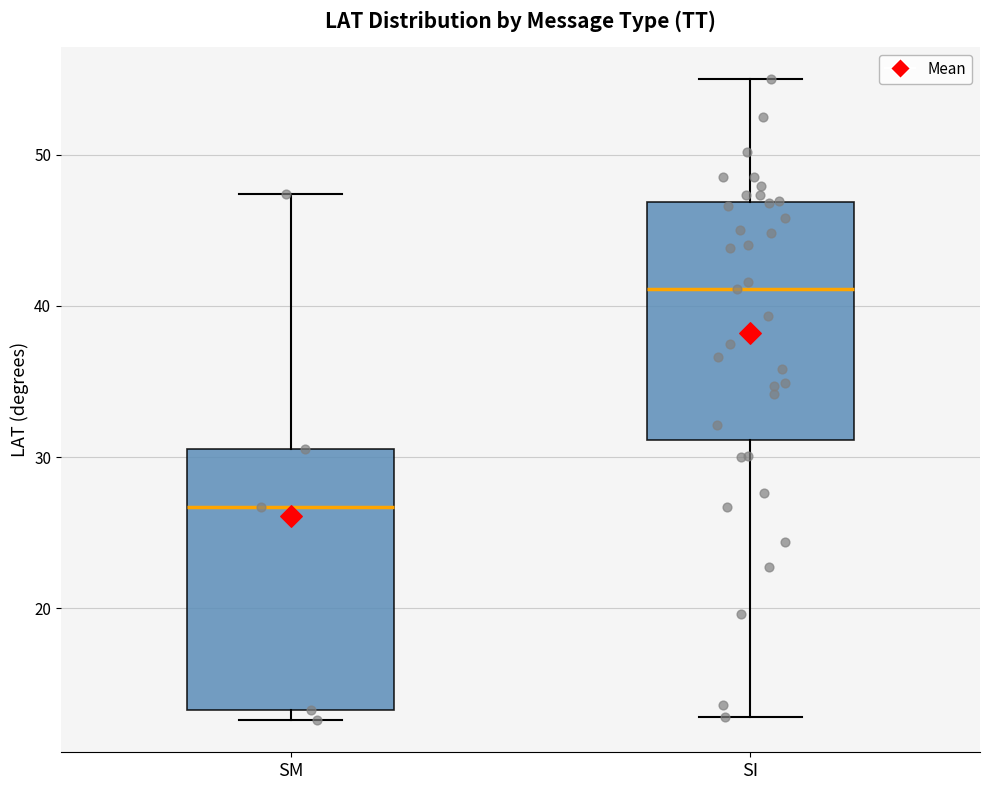

Reading left to right, transcribe this box plot: for each box, give where its median line is, the range the box spans, and where its two whiskers end, as read against the y-axis. The values are not printed on the chart, so give them approximately, as read against the axis.

SM: median 27, box 13 to 31, whiskers 13 (just below the box's lower edge) to 47
SI: median 41, box 31 to 47, whiskers 13 to 55